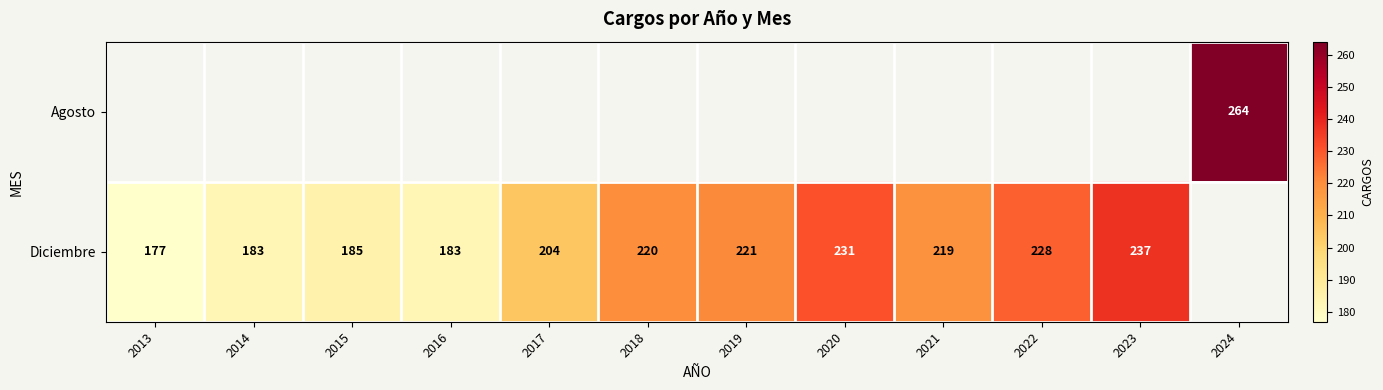

What is the difference between the Diciembre values at 2023 and 2014?

54